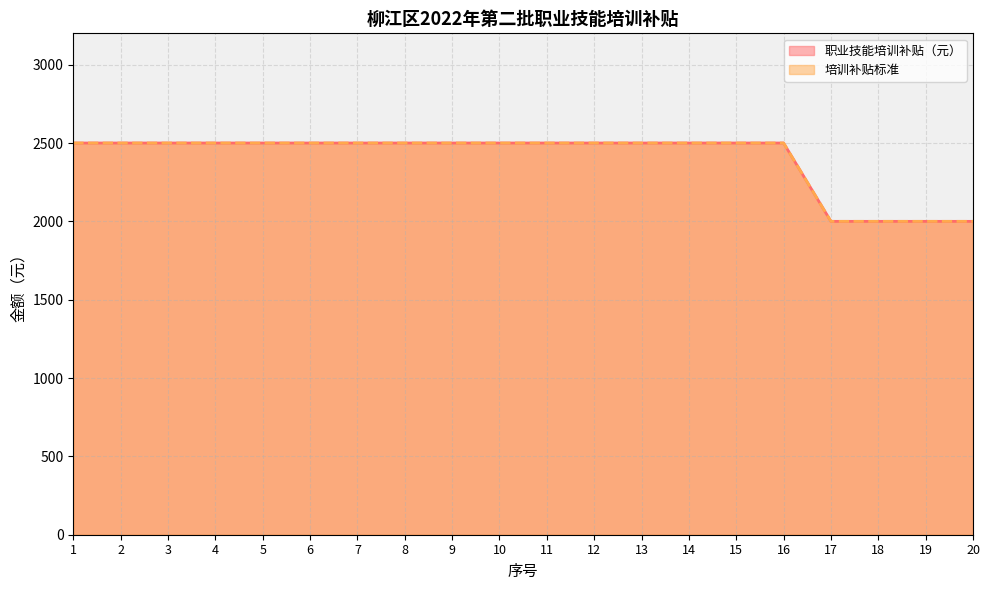

What is the sum of all 职业技能培训补贴（元） values?

48000